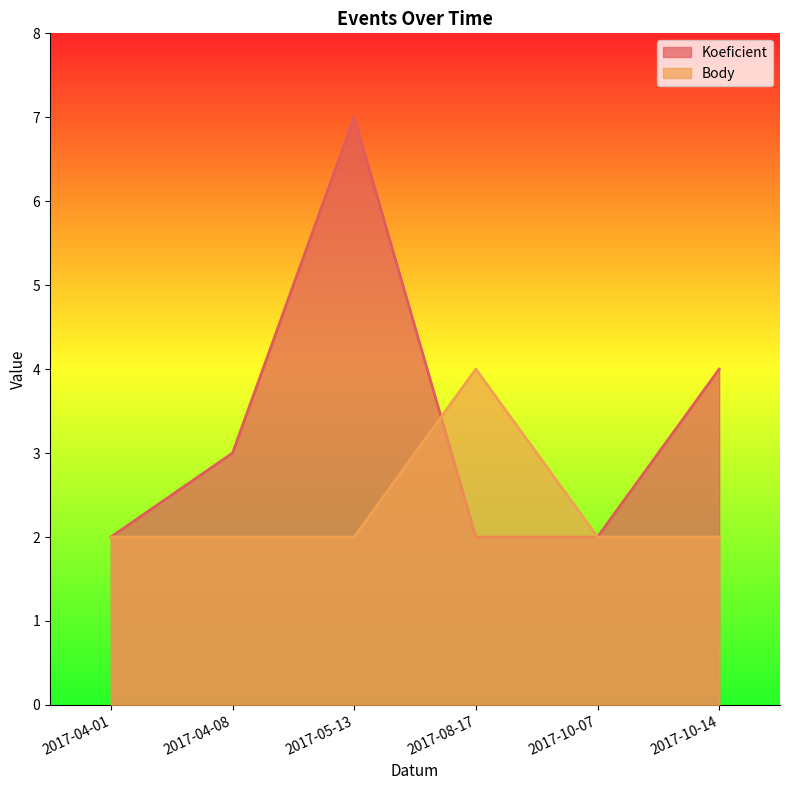

True or false: Body has a value of 6 at 2017-08-17.

False